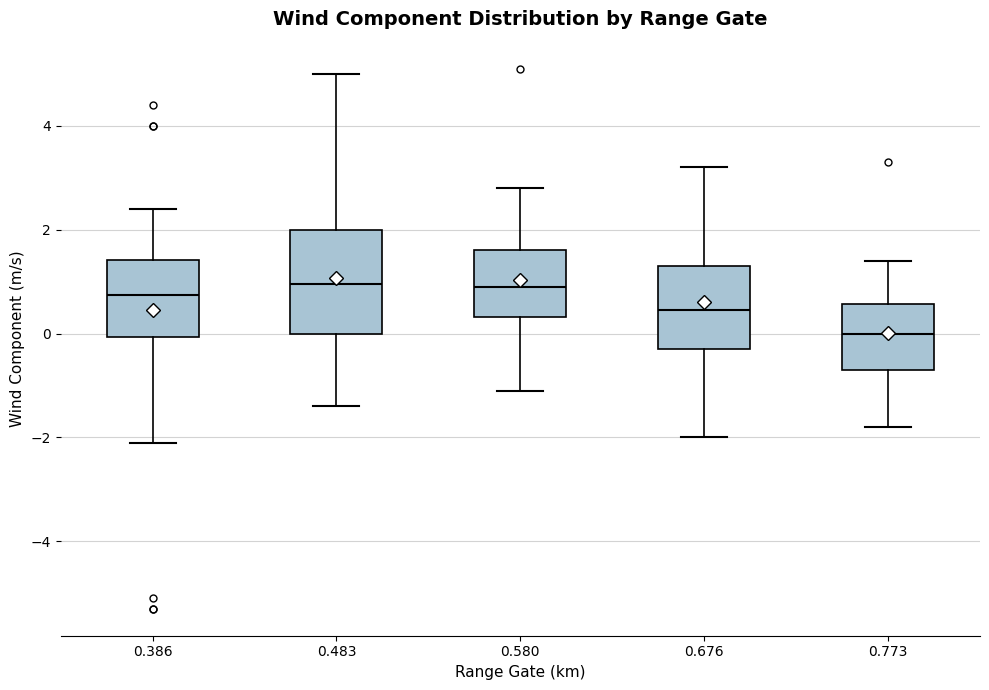

Reading left to right, read every box against the y-axis: the position of its median line, the range the box covers, and the ends of its whiskers. The values are not printed on the chart, so give them approximately, as read against the axis.

0.386: median 0.8, box 0.0 to 1.4, whiskers -2.0 to 2.4
0.483: median 1.0, box 0.0 to 2.0, whiskers -1.4 to 5.0
0.580: median 1.0, box 0.4 to 1.6, whiskers -1.0 to 2.8
0.676: median 0.4, box -0.2 to 1.4, whiskers -2.0 to 3.2
0.773: median 0.0, box -0.6 to 0.6, whiskers -1.8 to 1.4